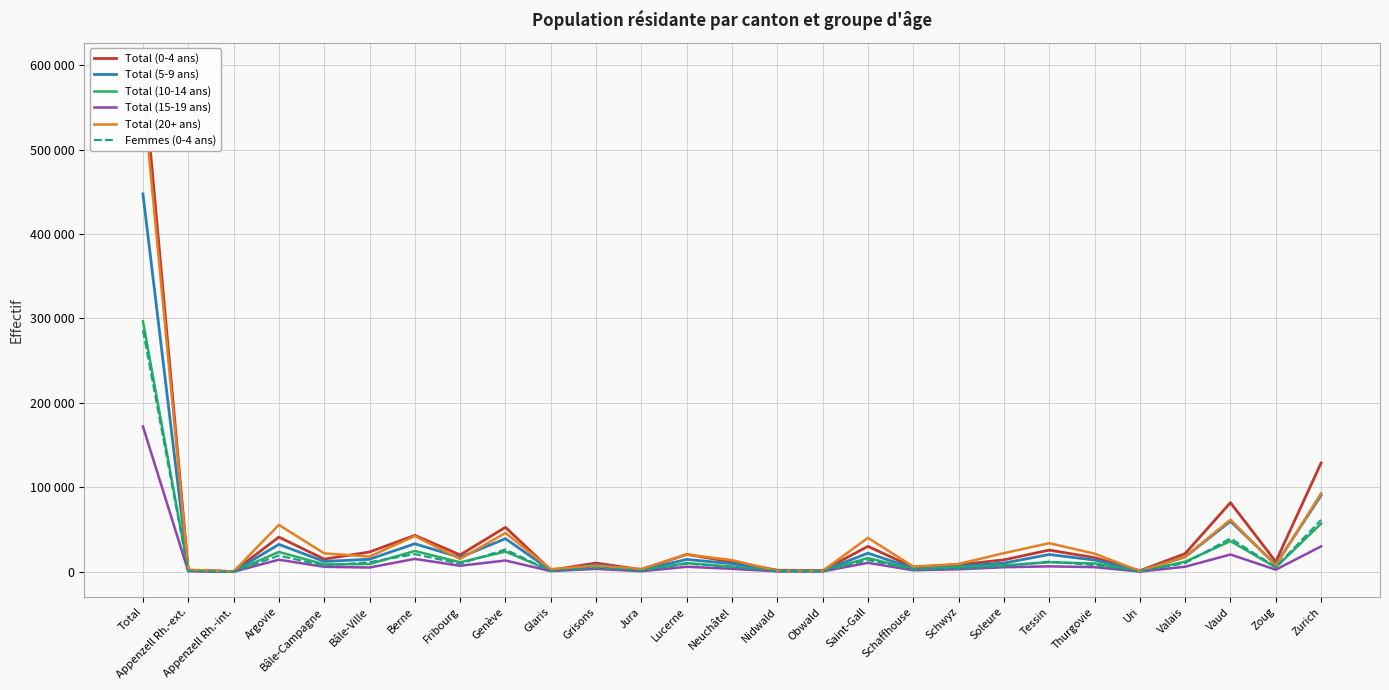

How many lines are shown in the chart?

6